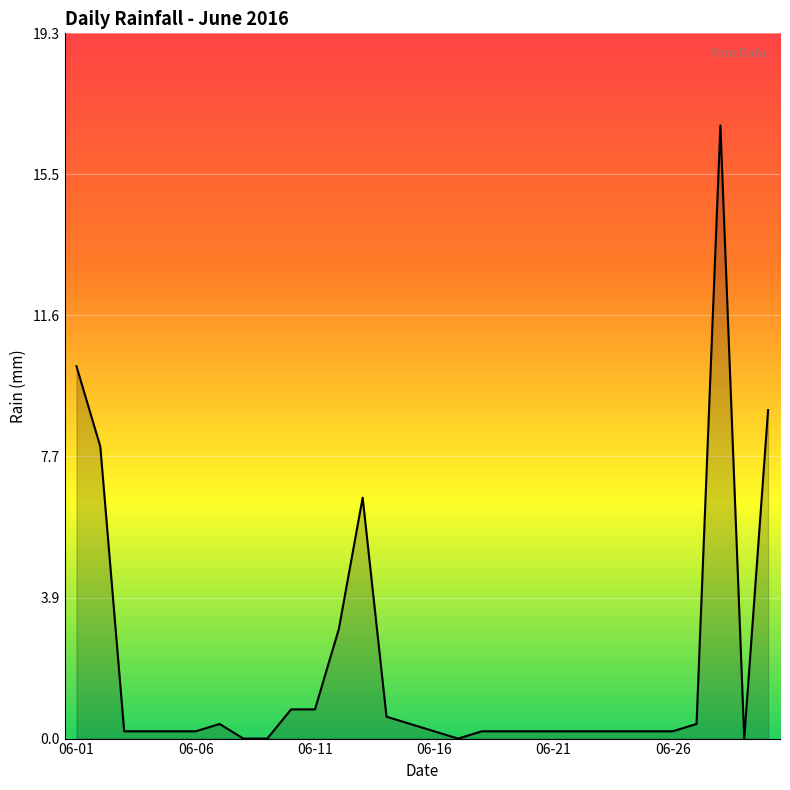

What is the greatest value displayed?

16.8